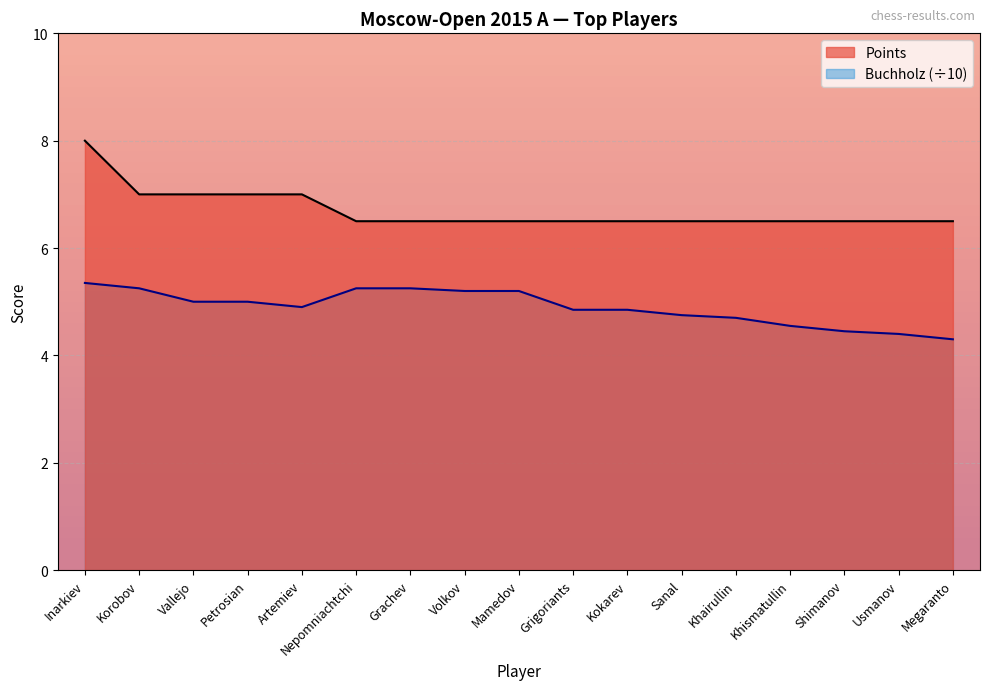

What is the greatest value displayed?

8.0